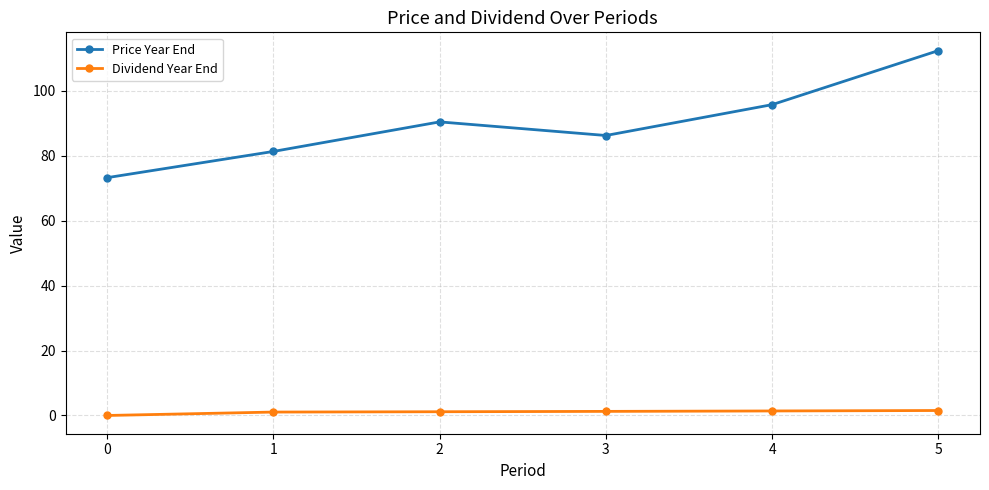

List the series in order of their peak value, lowest first.

Dividend Year End, Price Year End